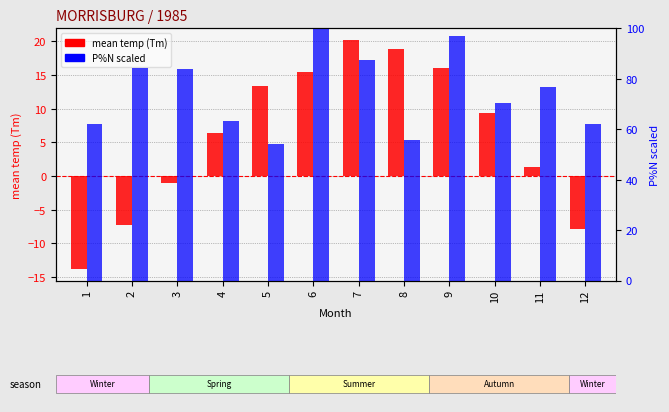

List the series in order of their overall mean, highest first.

P%N scaled, mean temp (Tm)